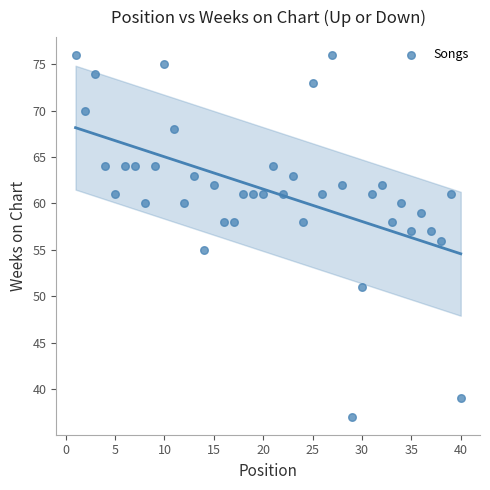

What is the range of X values (max minus min)?

39